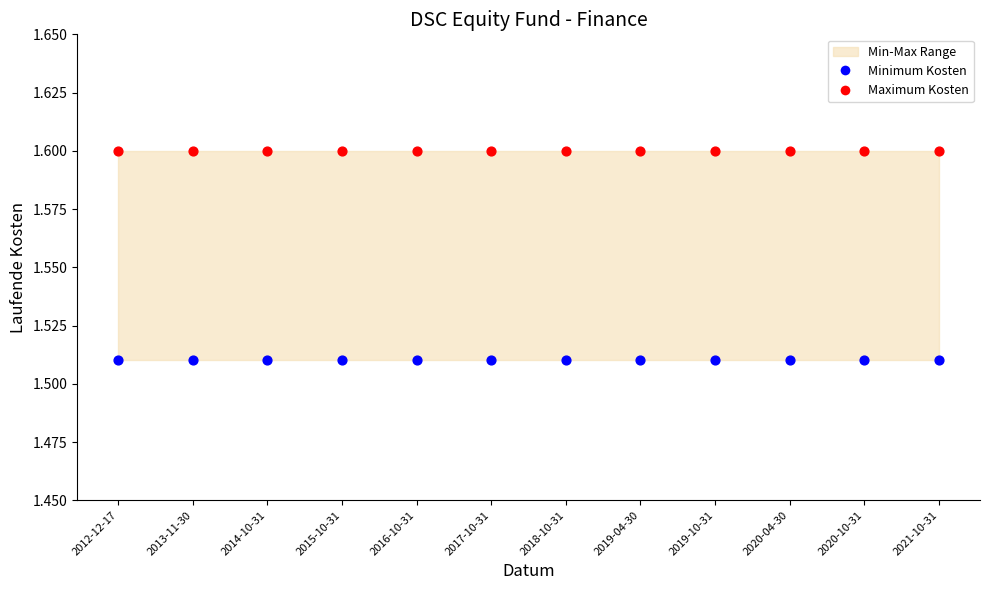

Which series contains the lowest Y value?

Minimum Kosten